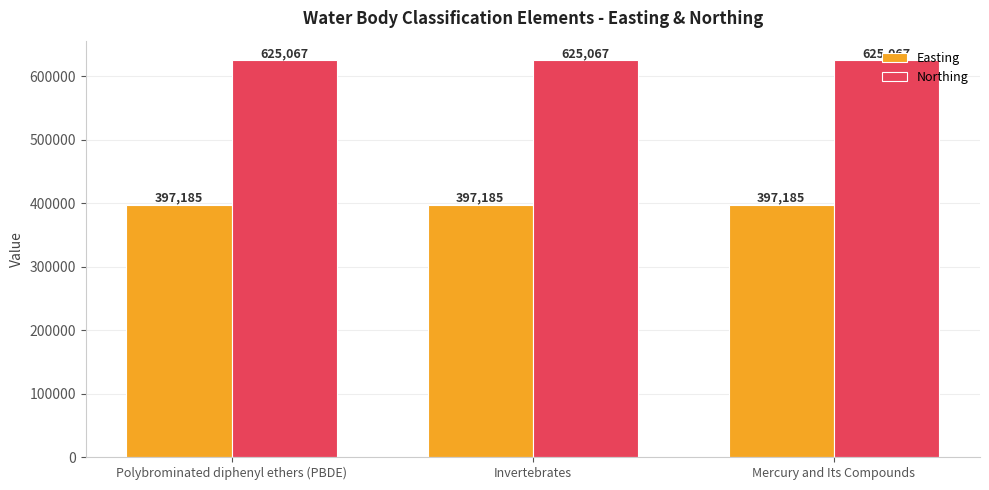

What is the difference between the highest and lowest values at Mercury and Its Compounds?

227882